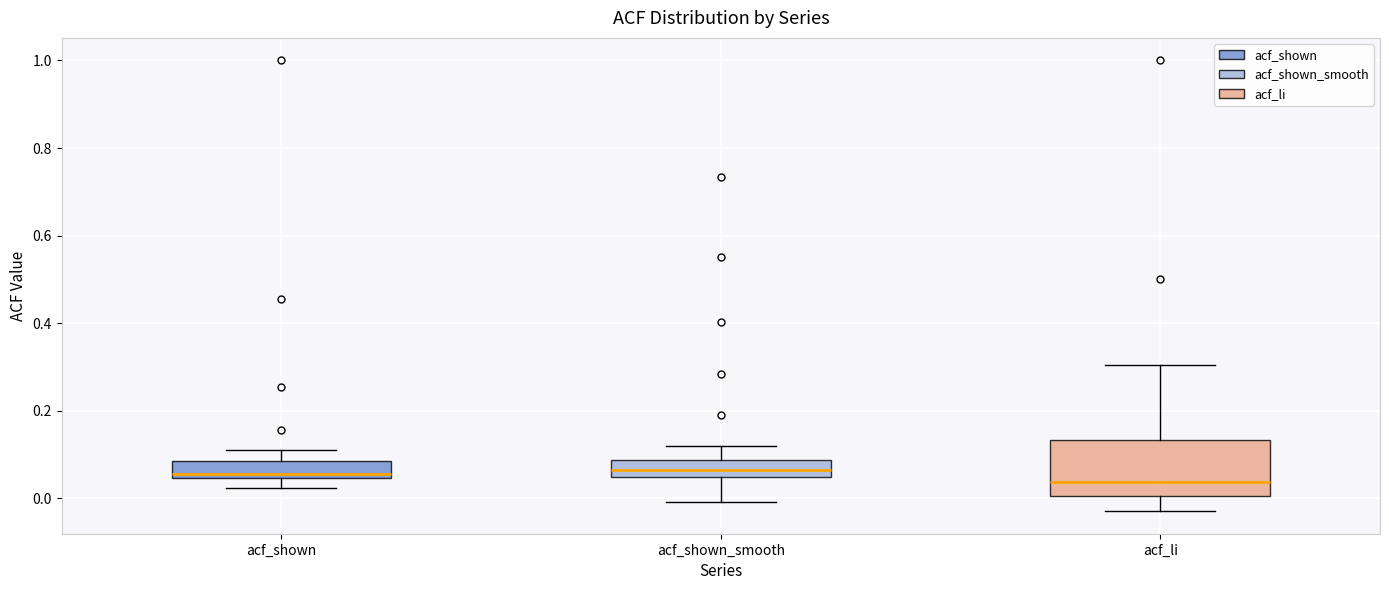

Reading left to right, transcribe this box plot: for each box, give where its median line is, the range the box spans, and where its two whiskers end, as read against the y-axis. The values are not printed on the chart, so give them approximately, as read against the axis.

acf_shown: median 0.06, box 0.04 to 0.08, whiskers 0.02 to 0.12
acf_shown_smooth: median 0.06, box 0.04 to 0.08, whiskers 0.00 to 0.12
acf_li: median 0.04, box 0.00 to 0.14, whiskers -0.02 to 0.30